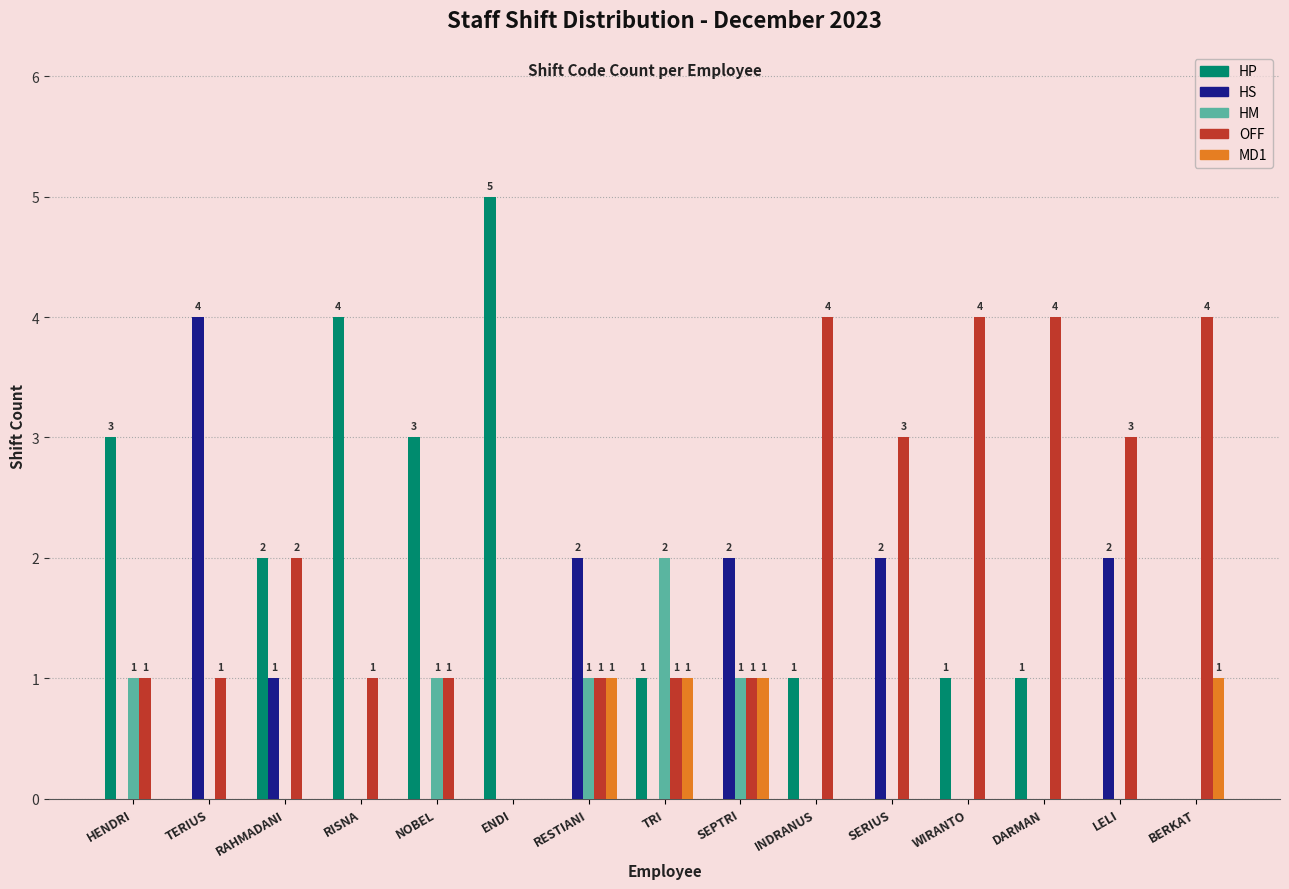

Which series has the largest total across all categories?

OFF